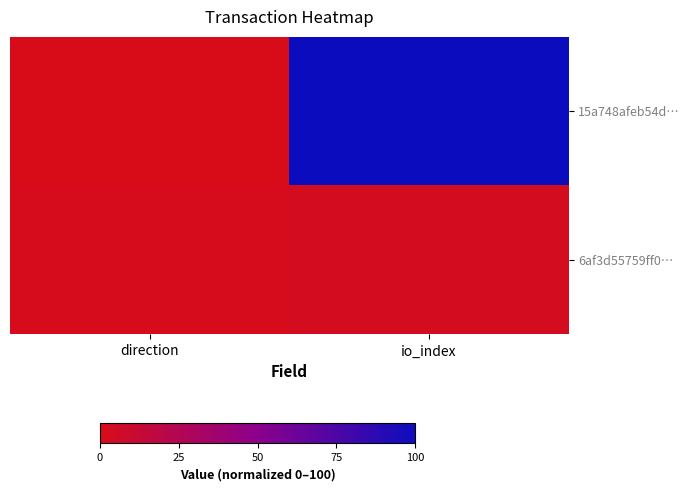

Rank the series at direction from lowest to highest value.

15a748afeb54d…, 6af3d55759ff0…